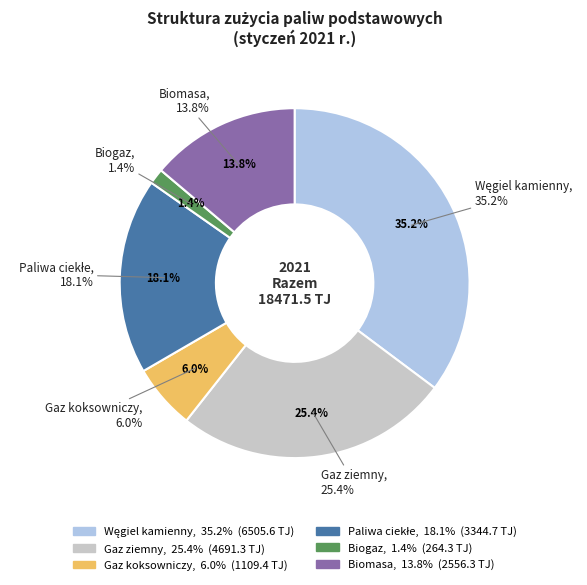

True or false: Biomasa accounts for 14% of the total.

True